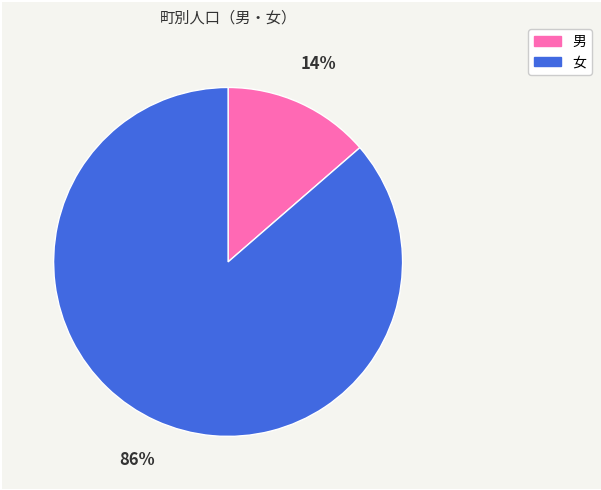

To the nearest percent, what is the average slice percentage?

50%